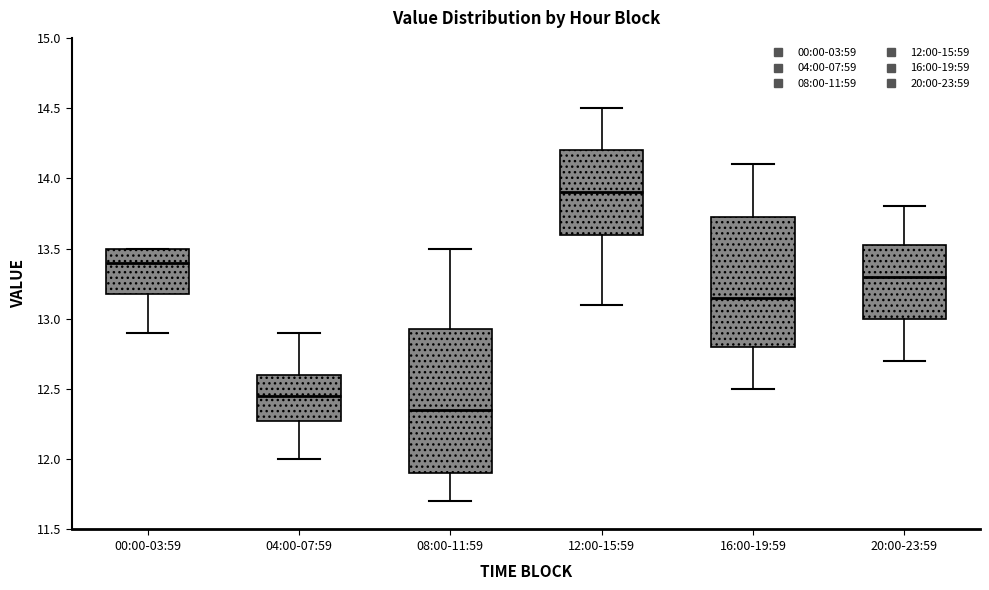

Where is the upper edge of the box for 00:00-03:59 on the y-axis? The values are not printed on the chart, so give them approximately, as read against the axis.

13.50